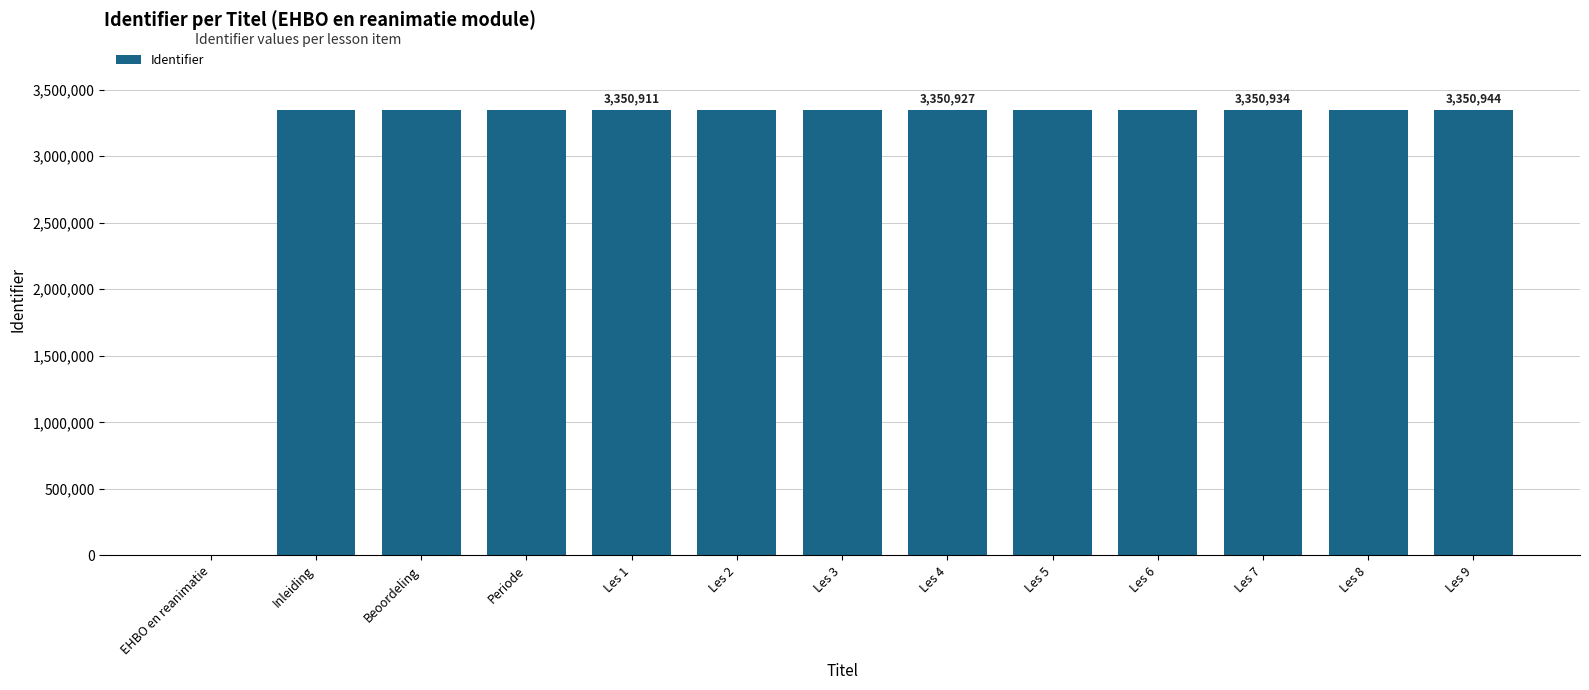

What is the sum of all values?

40211082